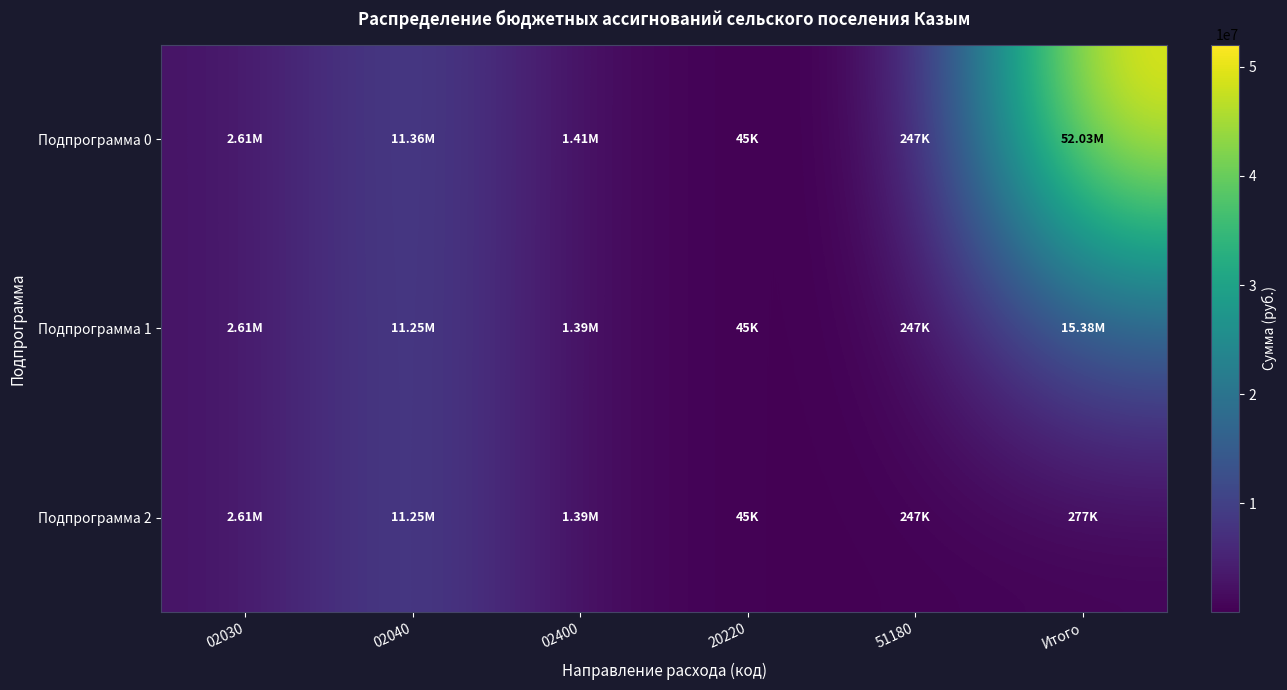

Reading left to right, list all the values displayed in this chart.

Подпрограмма 0: 02030=2609900.0	02040=11357700.0	02400=1409900.0	20220=44900.0	51180=246900.0	Итого=52034268.6
Подпрограмма 1: 02030=2609900.0	02040=11251000.0	02400=1394900.0	20220=44900.0	51180=246900.0	Итого=15377500.0
Подпрограмма 2: 02030=2609900.0	02040=11251000.0	02400=1394900.0	20220=44900.0	51180=246900.0	Итого=277328.0